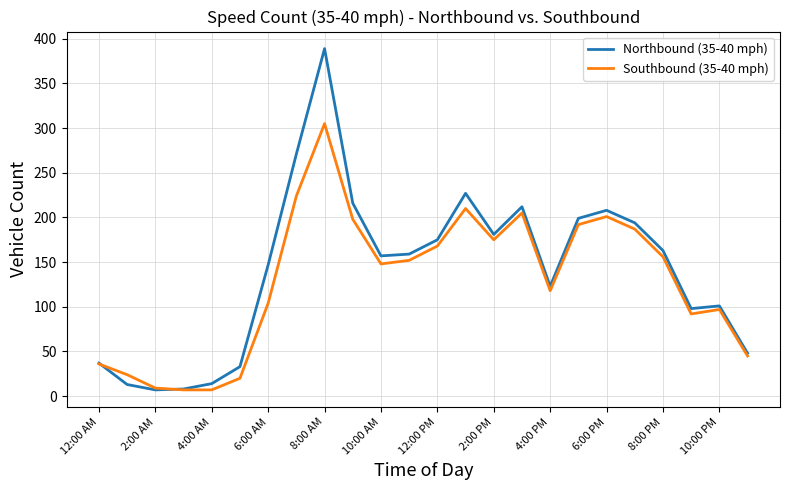

At how many categories does at least one series exceed 385?

1